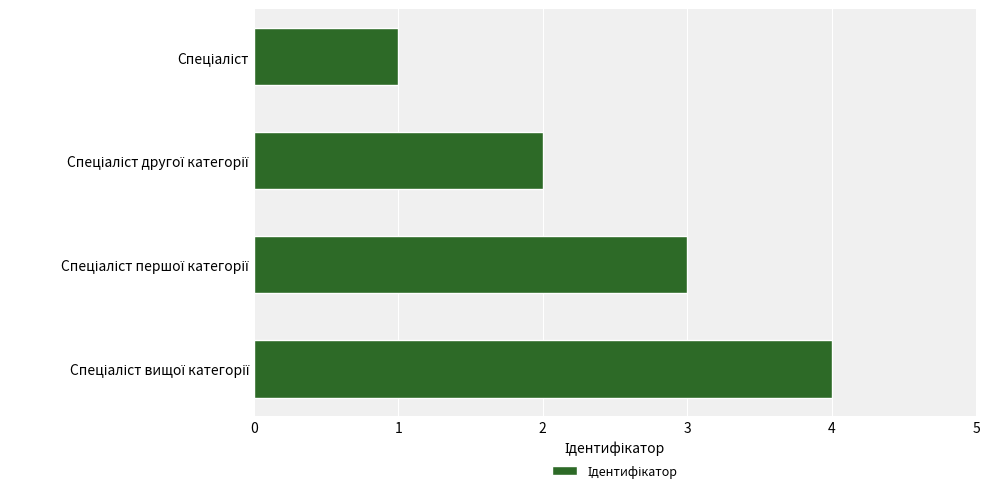

What is the difference between the maximum and minimum values?

3